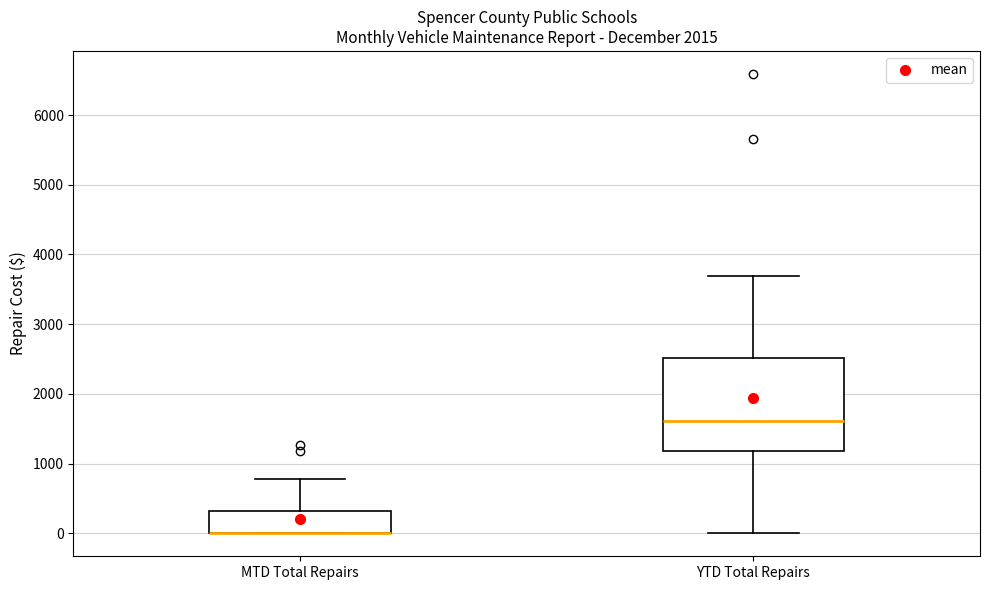

Reading left to right, transcribe this box plot: for each box, give where its median line is, the range the box spans, and where its two whiskers end, as read against the y-axis. The values are not printed on the chart, so give them approximately, as read against the axis.

MTD Total Repairs: median 0 (drawn on the box's lower edge), box 0 to 300, whiskers 0 to 800
YTD Total Repairs: median 1600, box 1200 to 2500, whiskers 0 to 3700